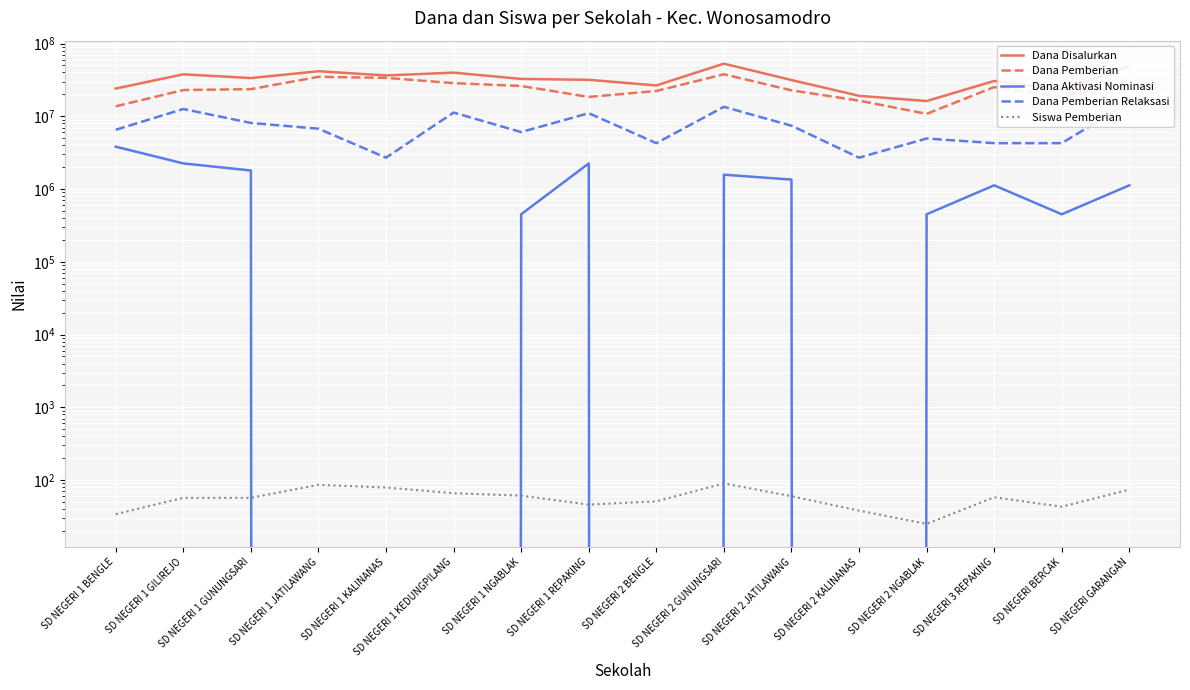

Rank the categories by Siswa Pemberian value from lowest to highest.

SD NEGERI 2 NGABLAK, SD NEGERI 1 BENGLE, SD NEGERI 2 KALINANAS, SD NEGERI BERCAK, SD NEGERI 1 REPAKING, SD NEGERI 2 BENGLE, SD NEGERI 1 GILIREJO, SD NEGERI 1 GUNUNGSARI, SD NEGERI 3 REPAKING, SD NEGERI 2 JATILAWANG, SD NEGERI 1 NGABLAK, SD NEGERI 1 KEDUNGPILANG, SD NEGERI GARANGAN, SD NEGERI 1 KALINANAS, SD NEGERI 1 JATILAWANG, SD NEGERI 2 GUNUNGSARI